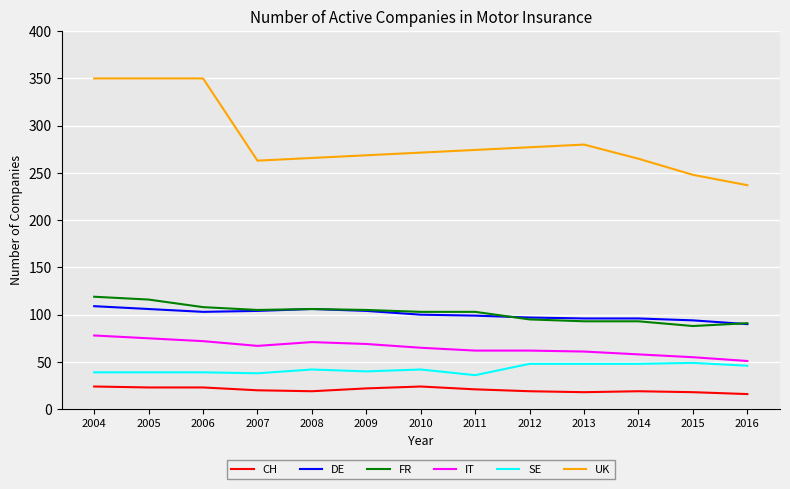

The value of SE at 2010 is 74.2. True or false?

False